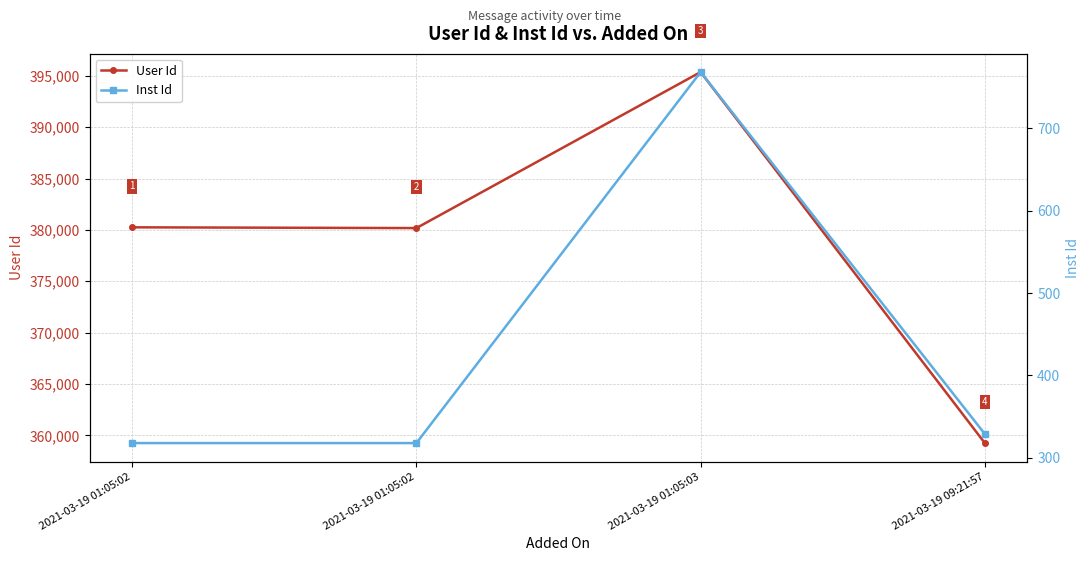

Which series changed the most between 2021-03-19 01:05:02 and 2021-03-19 01:05:02?

User Id